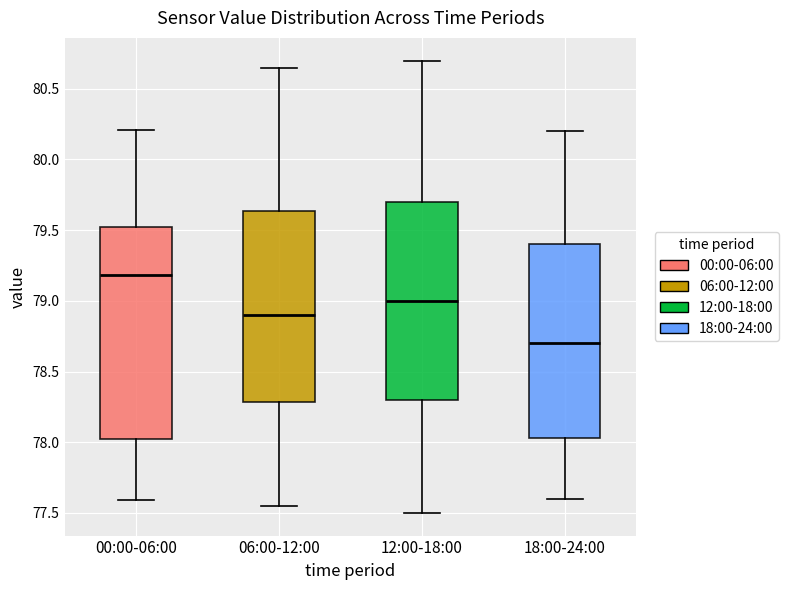

Comparing the boxes themselves (not the whiskers), which one is the tallest?

00:00-06:00